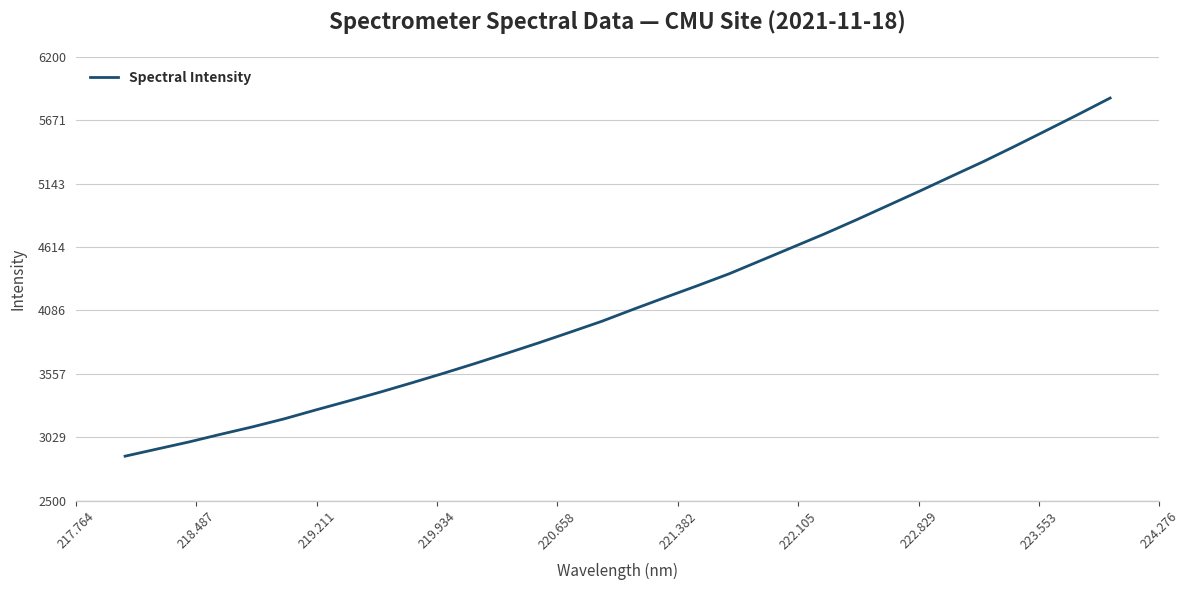

How many categories are shown in the chart?

32